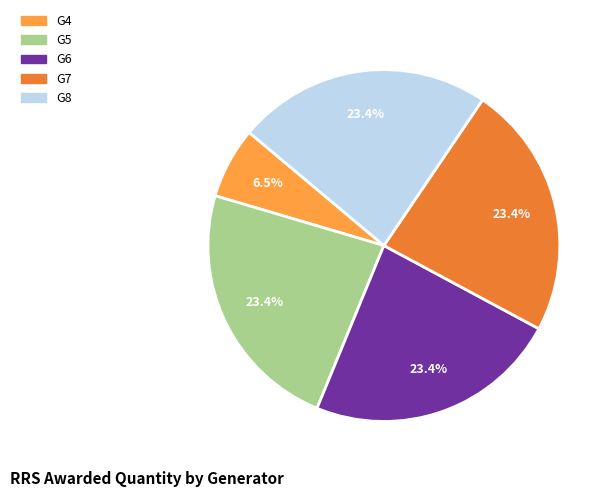

Is there a majority slice in this chart?

No